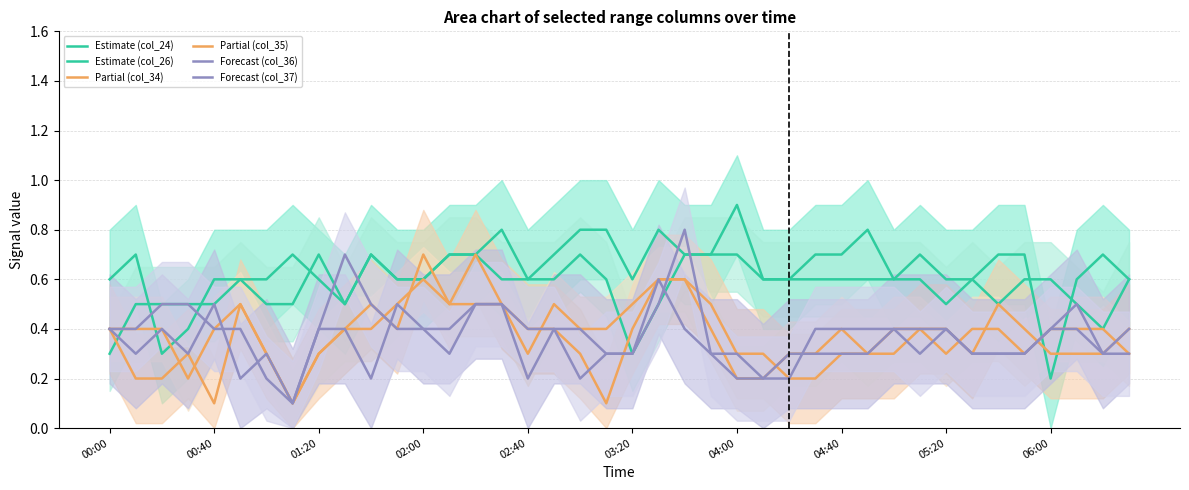

Rank the series at 34 from lowest to highest value.

Forecast (col_36), Forecast (col_37), Partial (col_35), Estimate (col_26), Partial (col_34), Estimate (col_24)